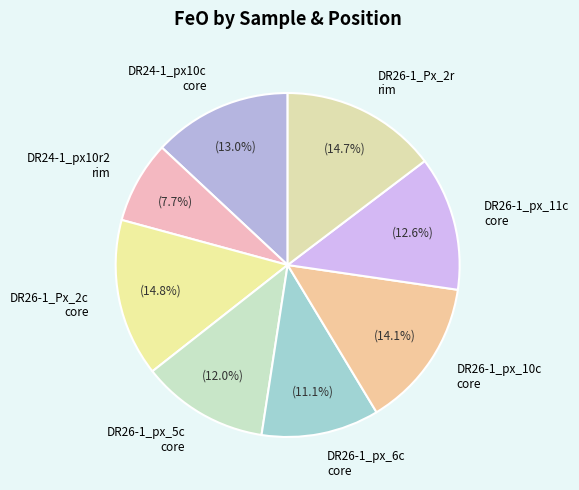

To the nearest percent, what percentage of the pie is DR26-1_px_10c core?

14%